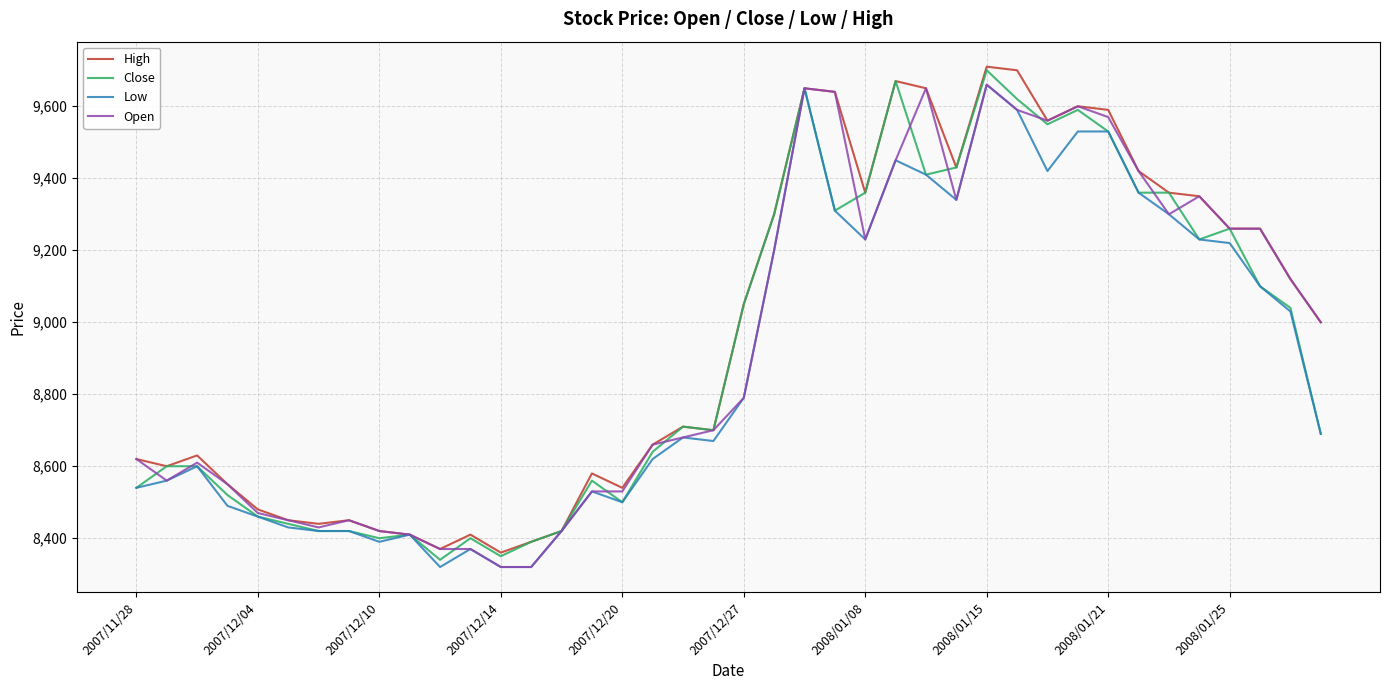

What is the maximum value for Low?

9660